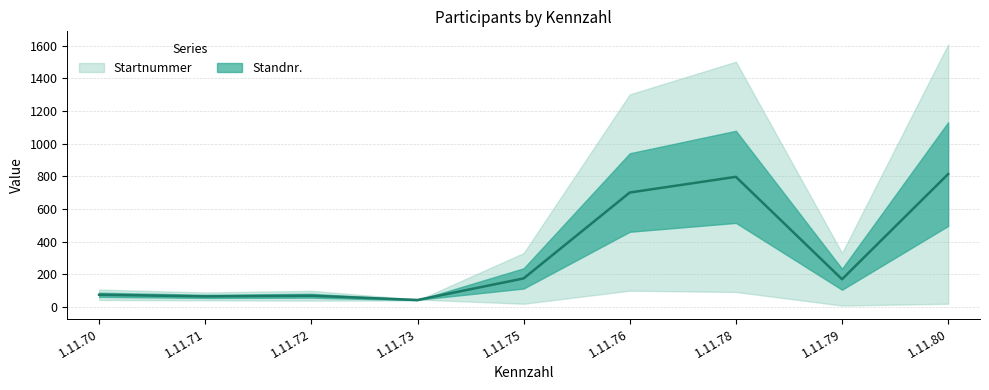

What is the difference between the second highest and second lowest values?

732